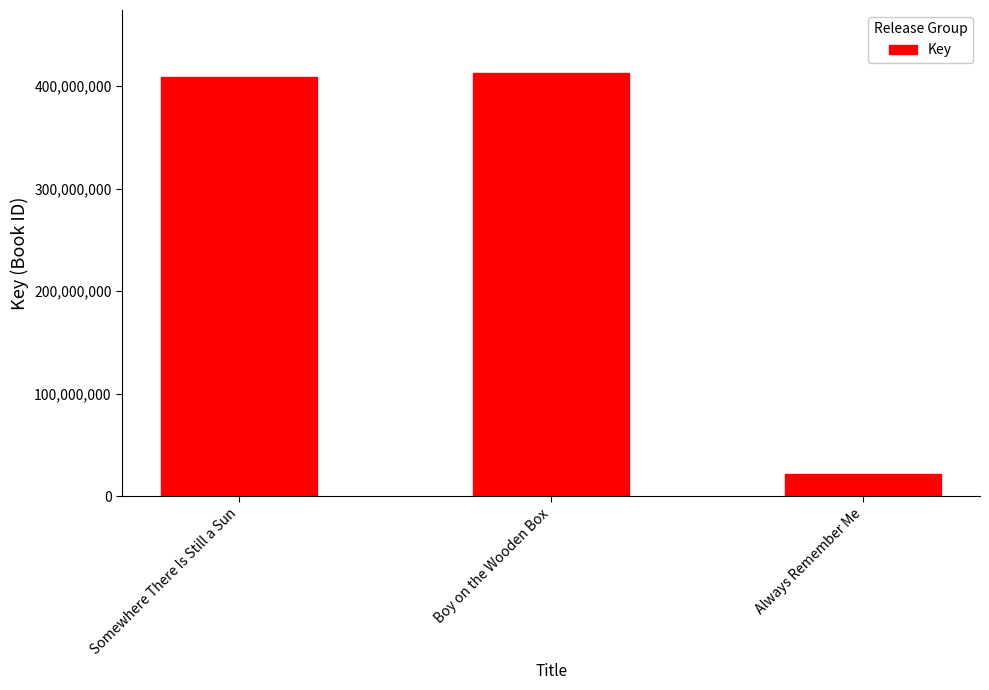

Which category has the lowest value across all series?

Always Remember Me